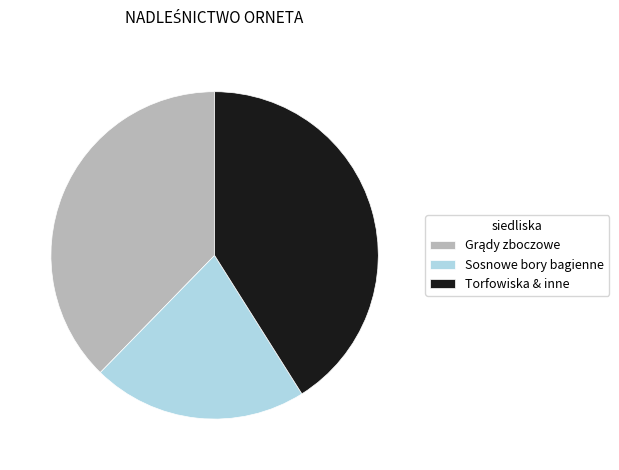

What is the smallest slice in the pie chart?

Sosnowe bory bagienne